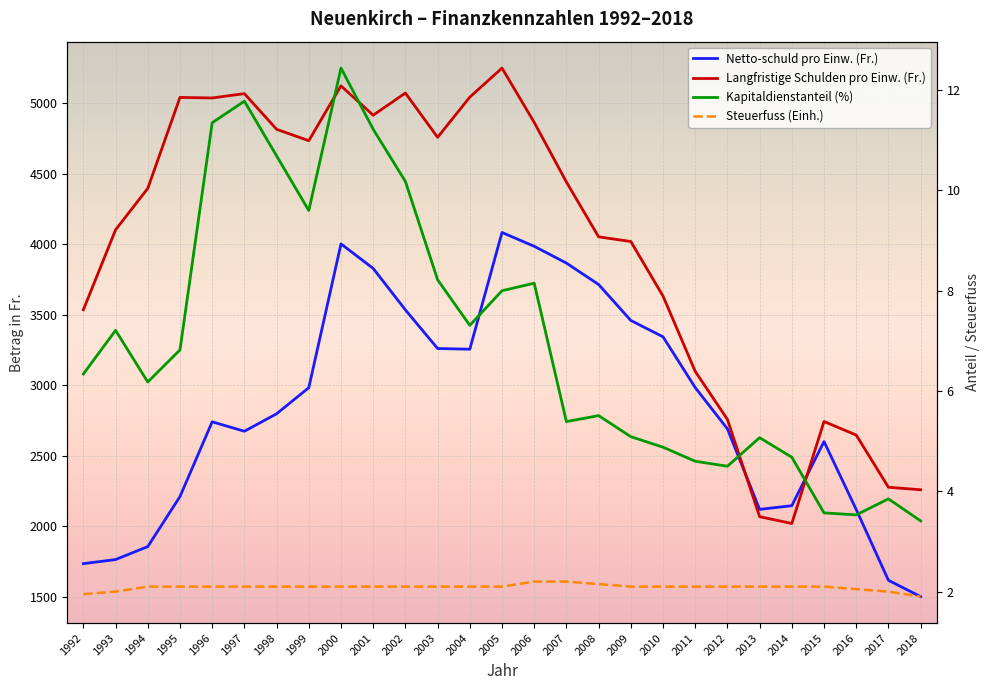

True or false: Netto-schuld pro Einw. (Fr.) and Steuerfuss (Einh.) intersect in this chart.

False